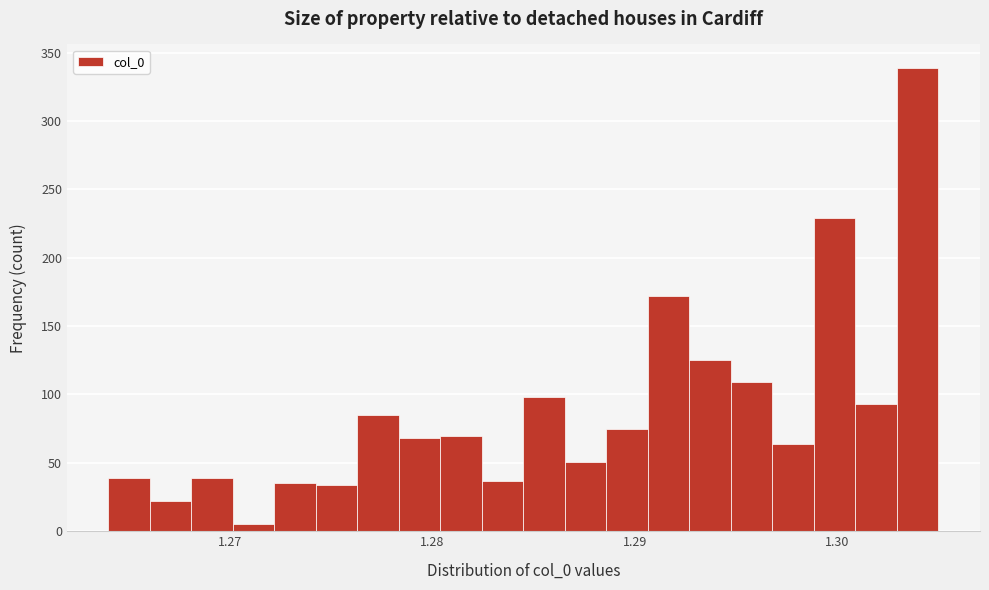

Around what value on the x-axis is the tallest bar? Give the approximate position of its centre, as read against the axis.

1.304